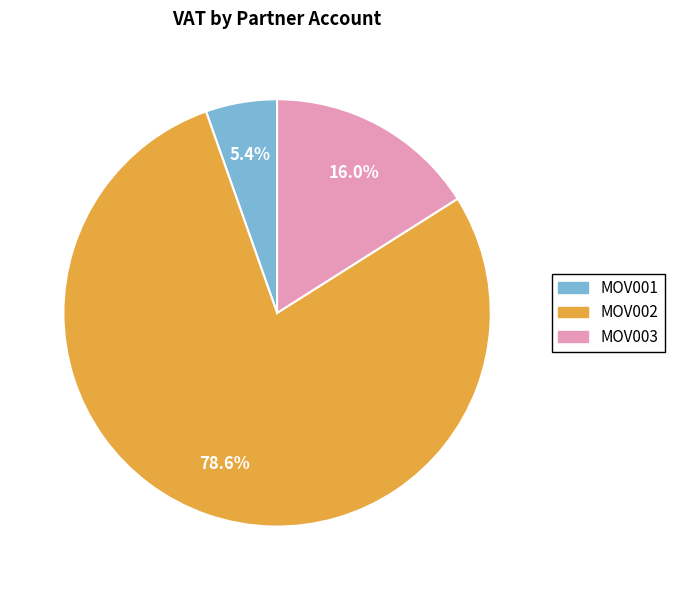

Is it true that MOV002 is 22% of the pie?

False